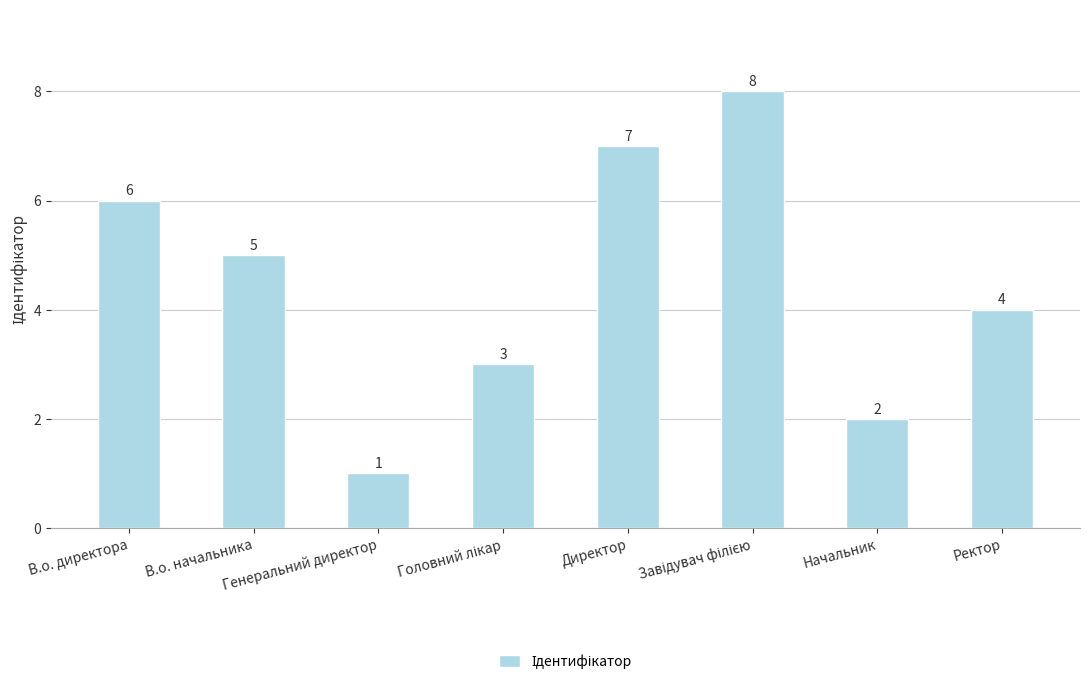

What is the sum of all values?

36